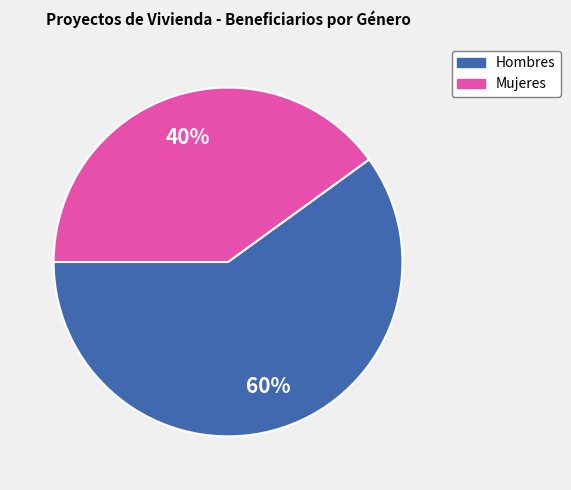

To the nearest percent, what is the combined percentage of Mujeres and Hombres?

100%